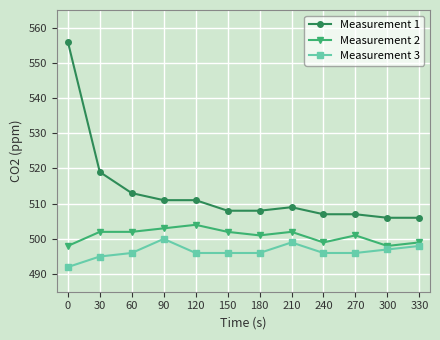

Is it true that Measurement 2 equals 788 at 270?

False